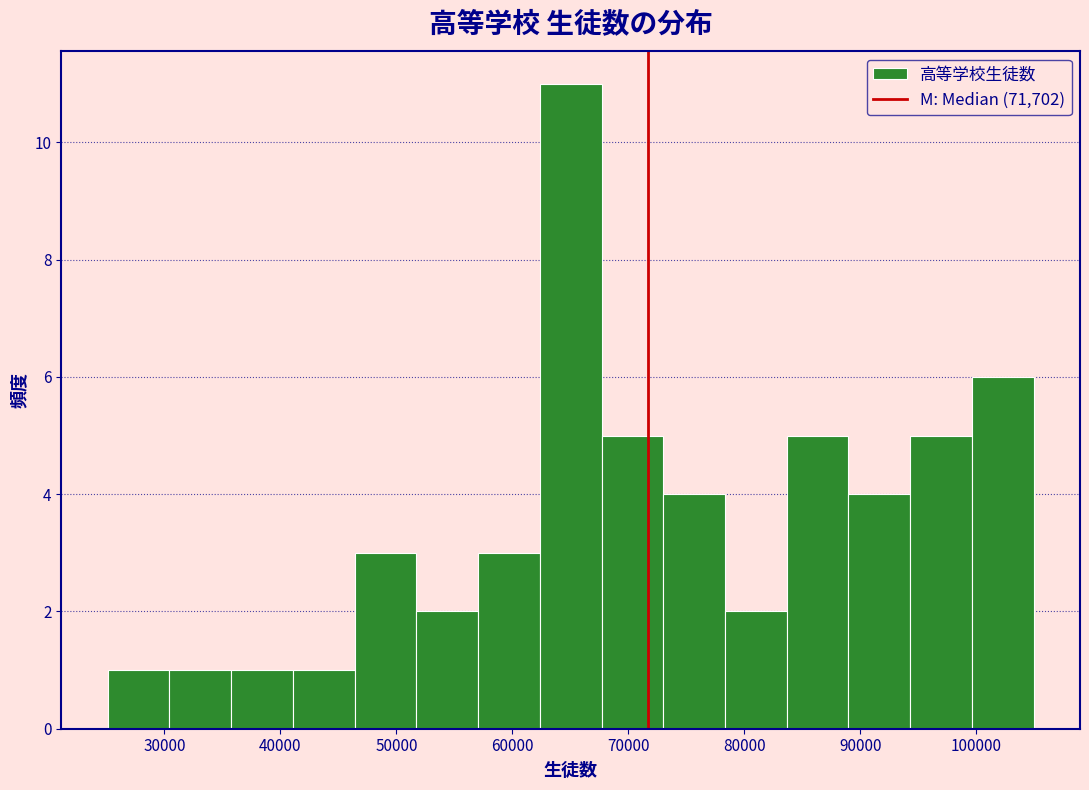

How tall is the bar that spans 89000 to 94000 on the x-axis? Neither the bar edges nor the heights are printed on the chart, so give them approximately, as read against the axes.

4